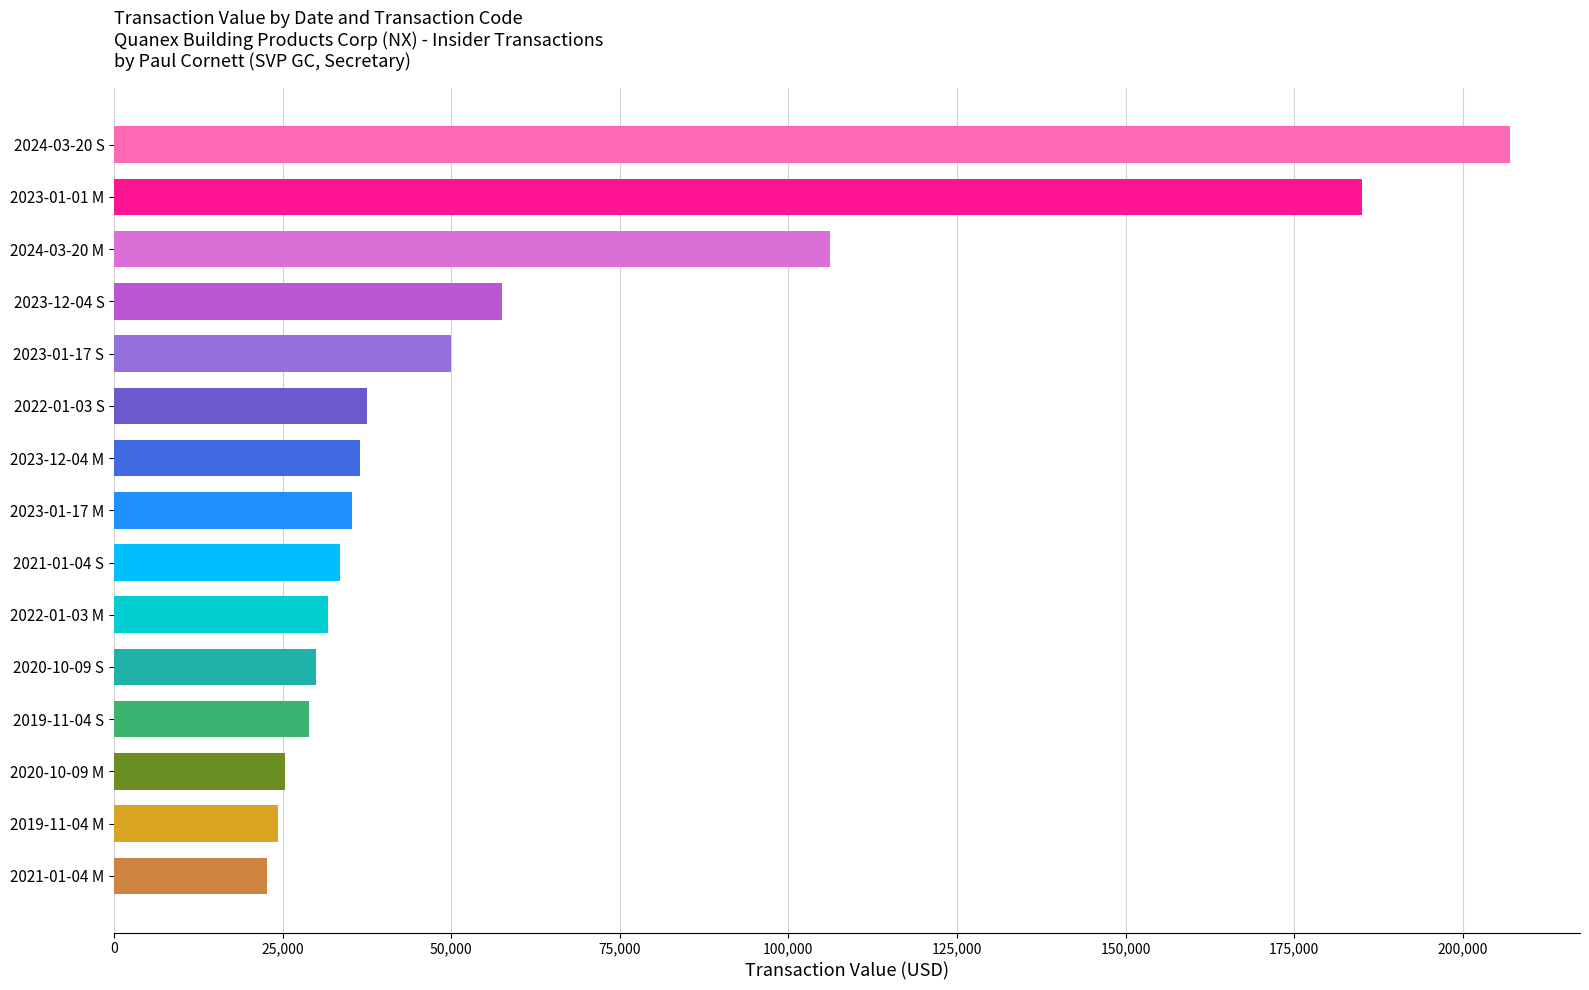

What is the ratio of the value at 2019-11-04 M to the value at 2022-01-03 M?

0.8